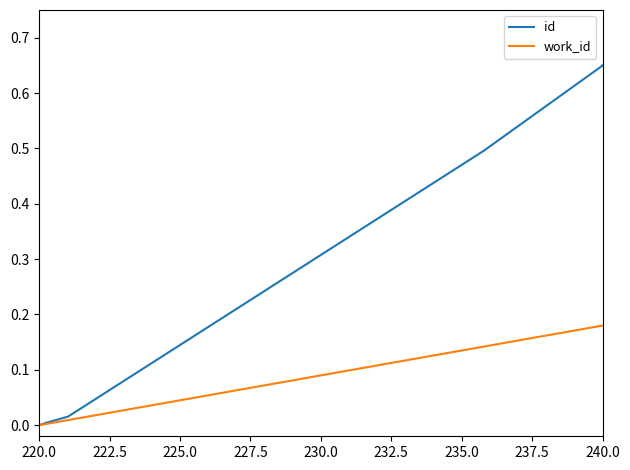

What is the maximum value shown in the chart?

0.7